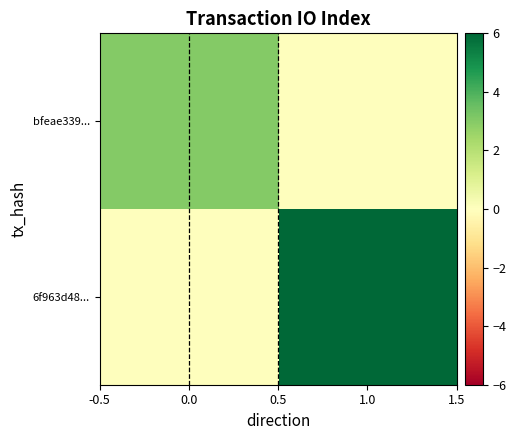

Reading left to right, what are all the values shown in this chart?

bfeae339...: 0.0=3	1.0=0
6f963d48...: 0.0=0	1.0=6